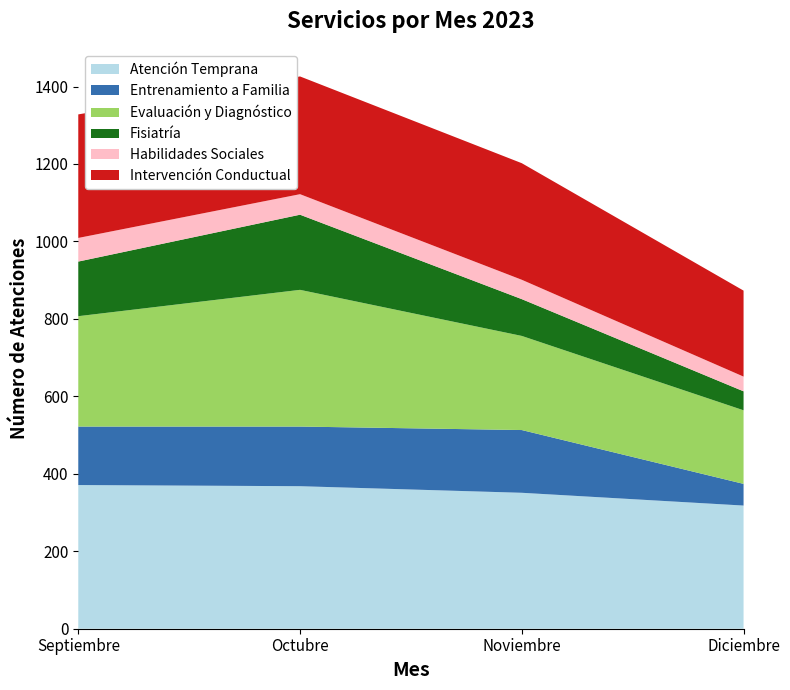

Reading left to right, extract all data points from this chart.

Atención Temprana: 371	368	351	318
Entrenamiento a Familia: 151	154	162	56
Evaluación y Diagnóstico: 285	353	243	190
Fisiatría: 141	194	95	49
Habilidades Sociales: 61	53	50	38
Intervención Conductual: 319	304	301	222